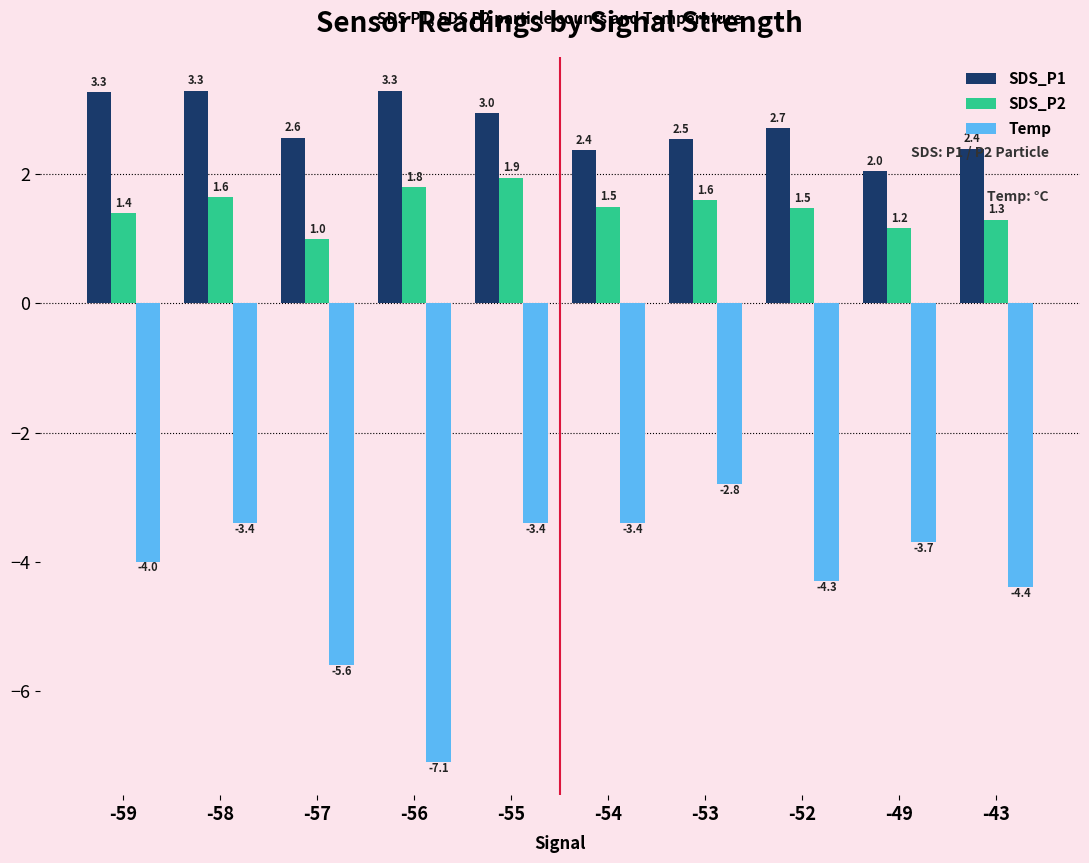

Where is Temp nearest to the value -4?

-59